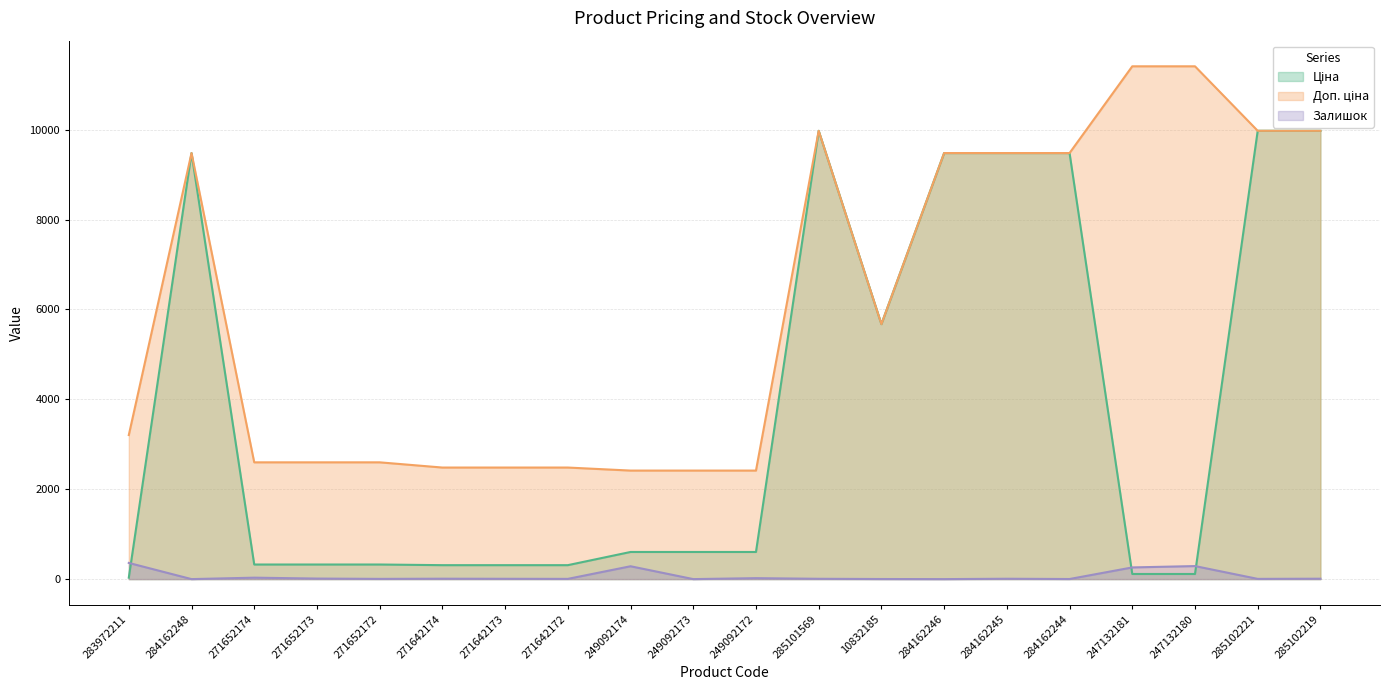

Reading right to left, transcribe all the data shown in this chart.

Ціна: 9975.0	9975.0	114.1	114.1	9480.1	9480.1	9480.1	5673.8	9975.0	603.7	603.7	603.7	310.3	310.3	310.3	324.8	324.8	324.8	9480.1	32.0
Доп. ціна: 9975.0	9975.0	11410.0	11410.0	9480.1	9480.1	9480.1	5673.8	9975.0	2414.8	2414.8	2414.8	2482.4	2482.4	2482.4	2598.3	2598.3	2598.3	9480.1	3205.0
Залишок: 9.0	5.0	290.0	260.0	2.0	8.0	0.0	2.0	7.0	21.0	0.0	286.0	5.0	7.0	9.0	5.0	12.0	32.0	0.0	360.0